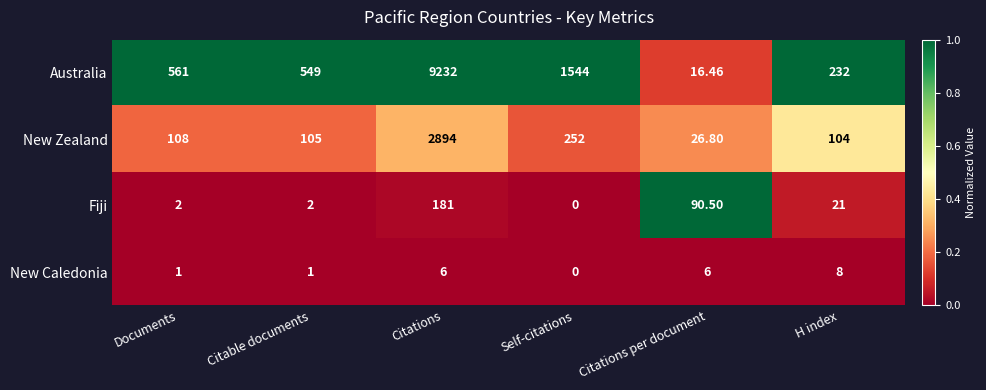

List the series in order of their peak value, highest first.

Australia, New Zealand, Fiji, New Caledonia